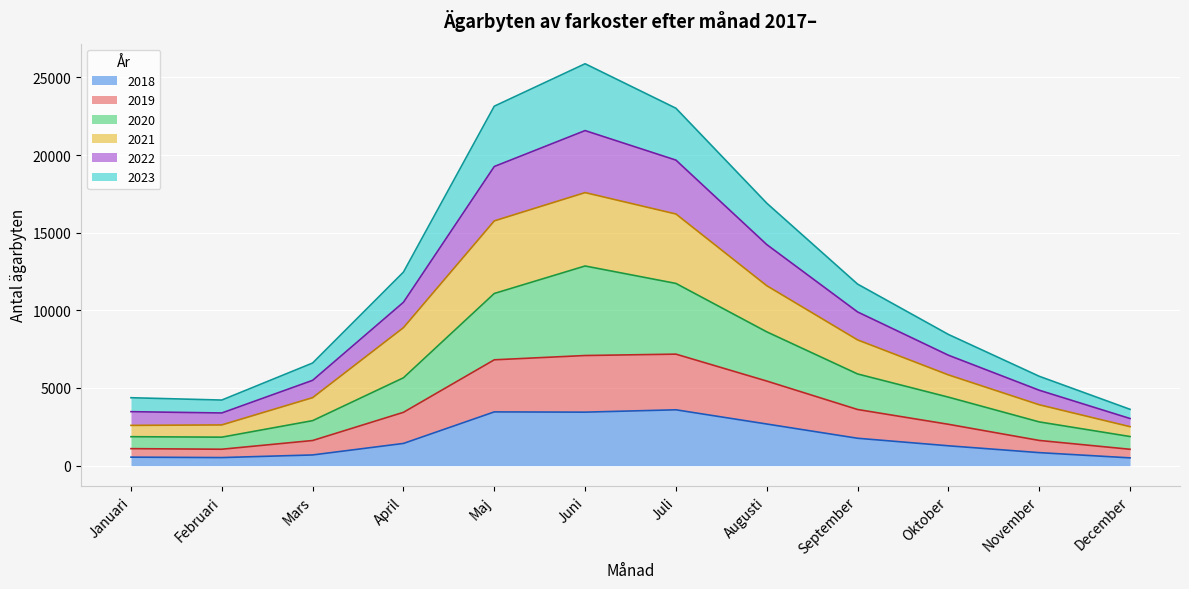

What is the total value across all series at Maj?

23144